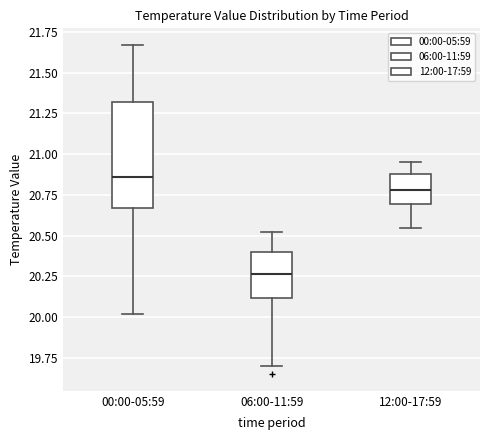

Where does the upper whisker of the box for 06:00-11:59 end on the y-axis? The values are not printed on the chart, so give them approximately, as read against the axis.

20.50